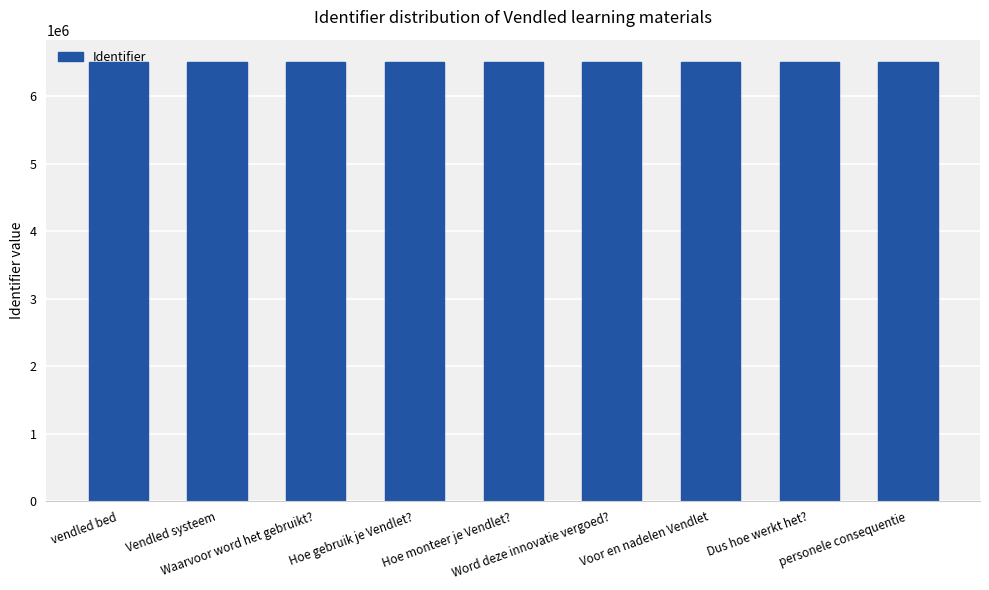

What is the value of the 6th bar from the left?

6515381